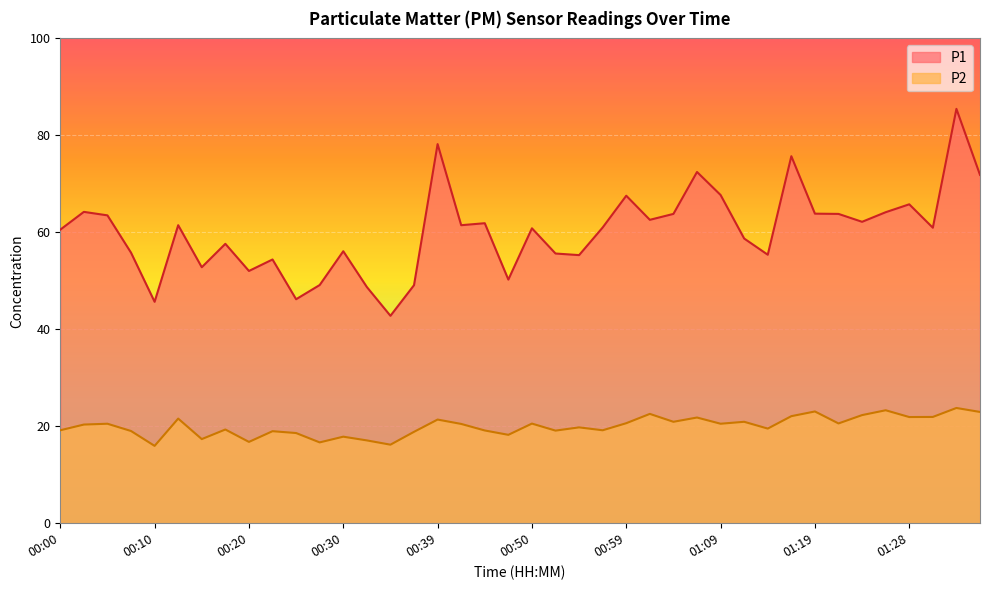

At how many categories does at least one series exceed 51?

33